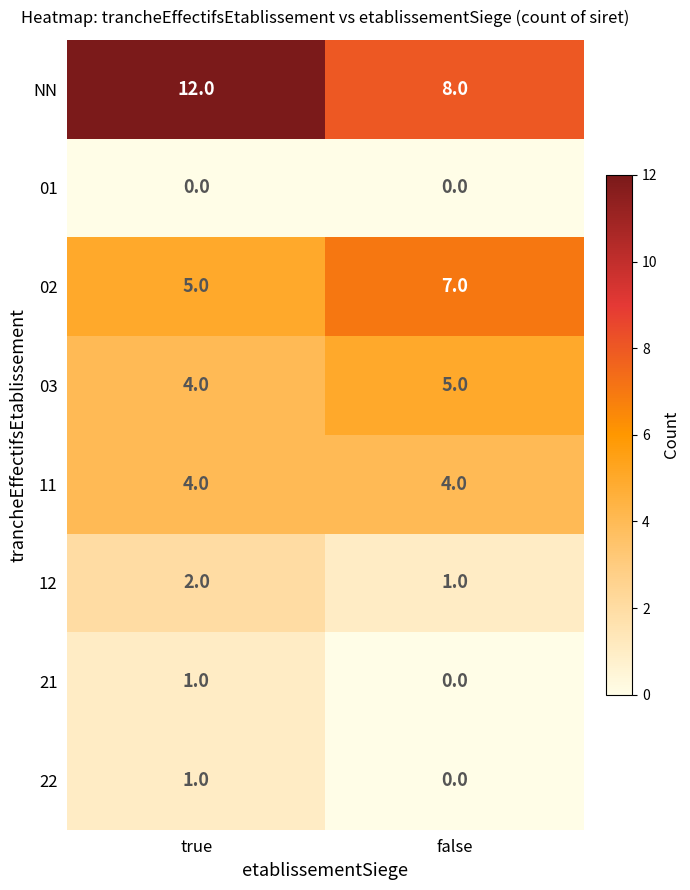

How many distinct data groups are displayed?

8